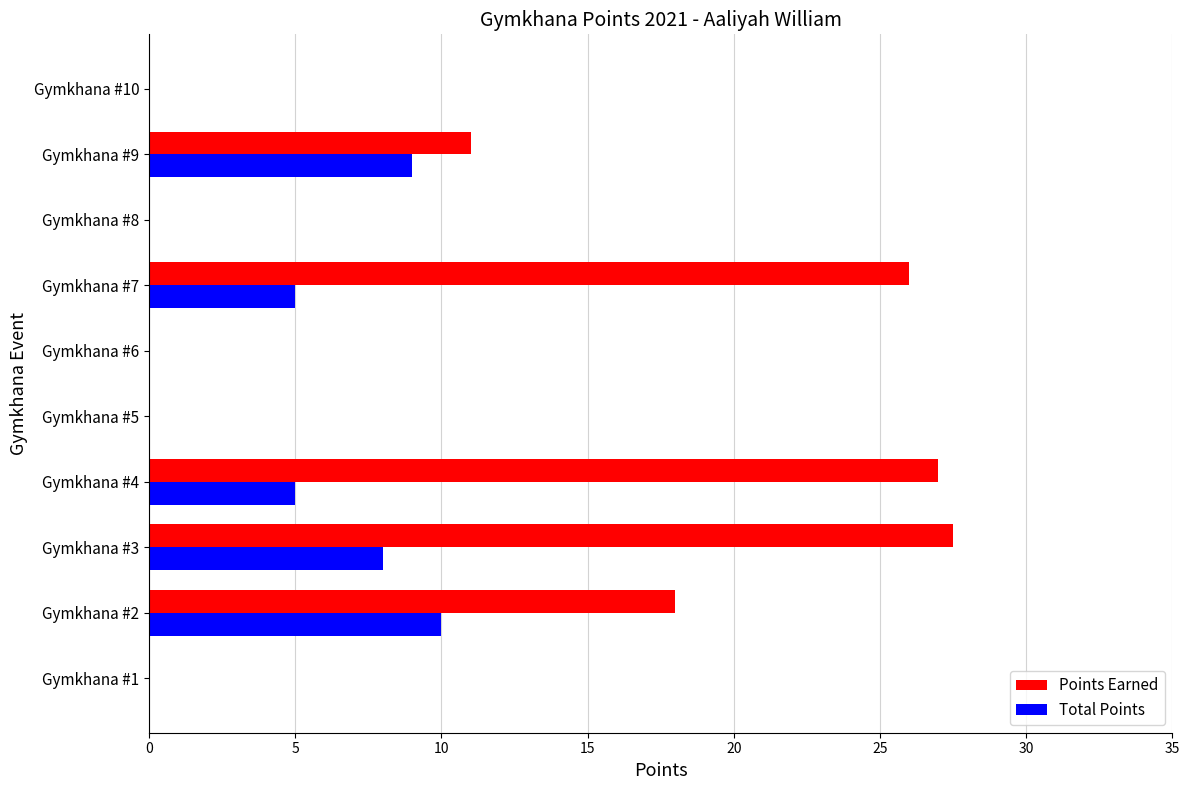

How many Total Points values are between 0 and 8?

8